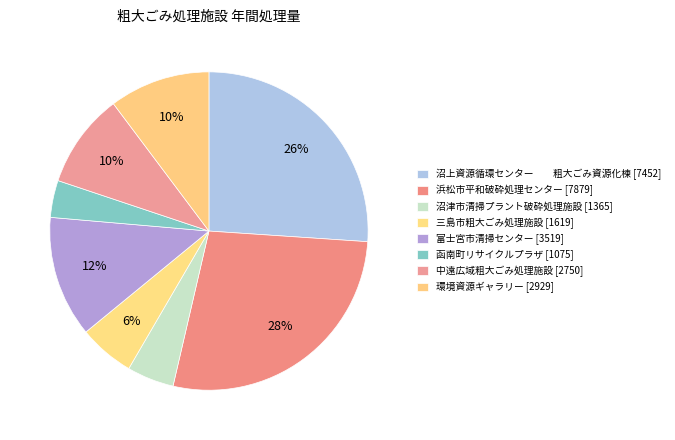

What is the largest slice in the pie chart?

浜松市平和破砕処理センター